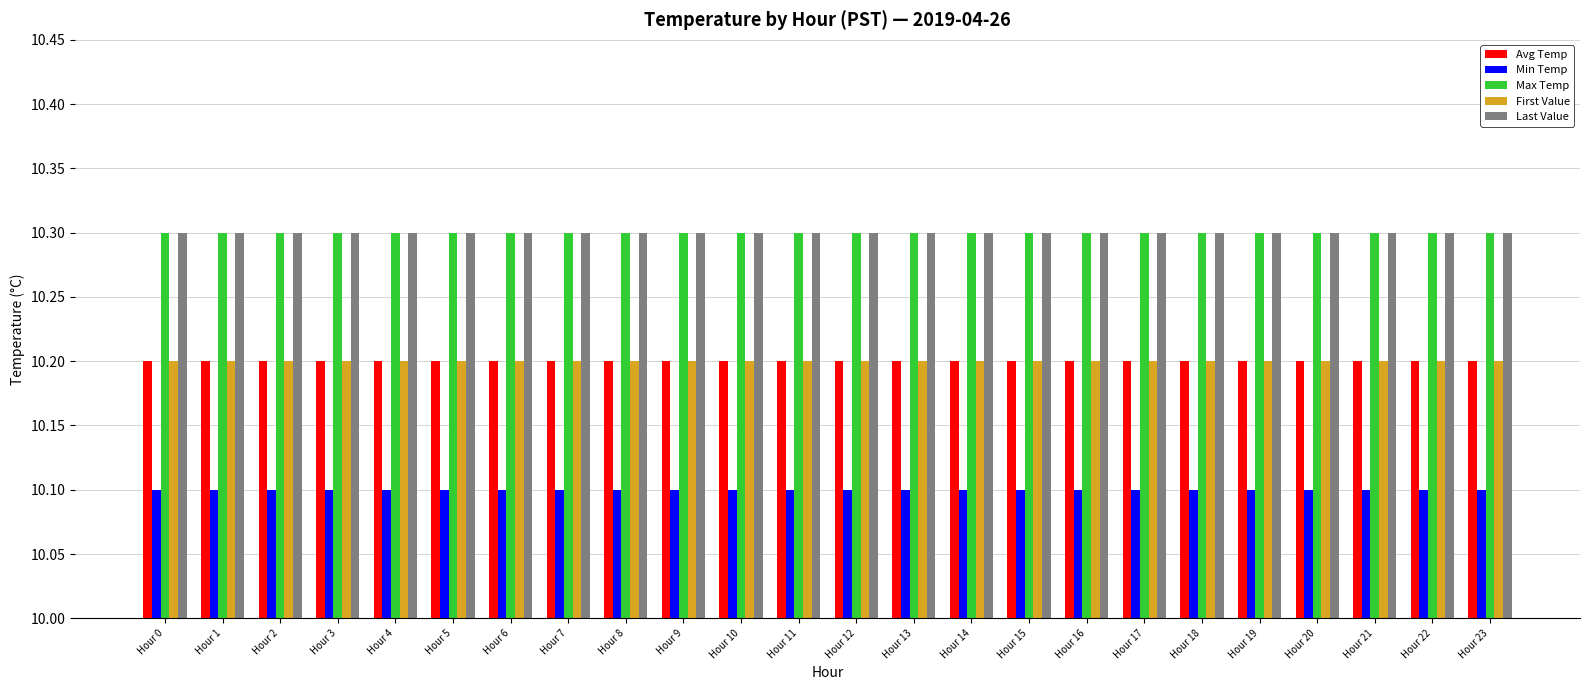

Count the number of categories in the chart.

24